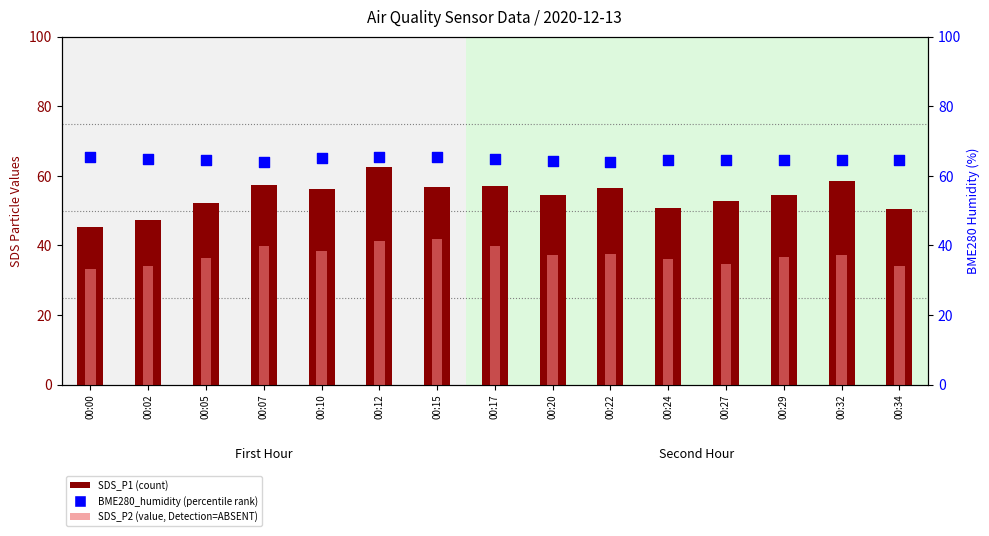

Which series reaches the minimum Y coordinate?

SDS_P2 (value, Detection=ABSENT)